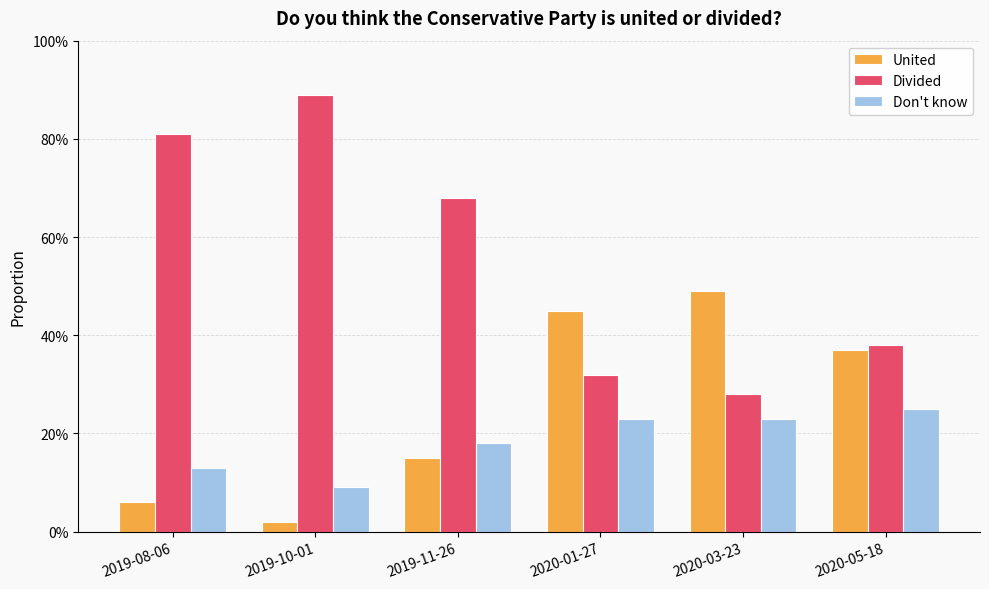

True or false: United has a value of 0.4 at 2020-05-18.

True